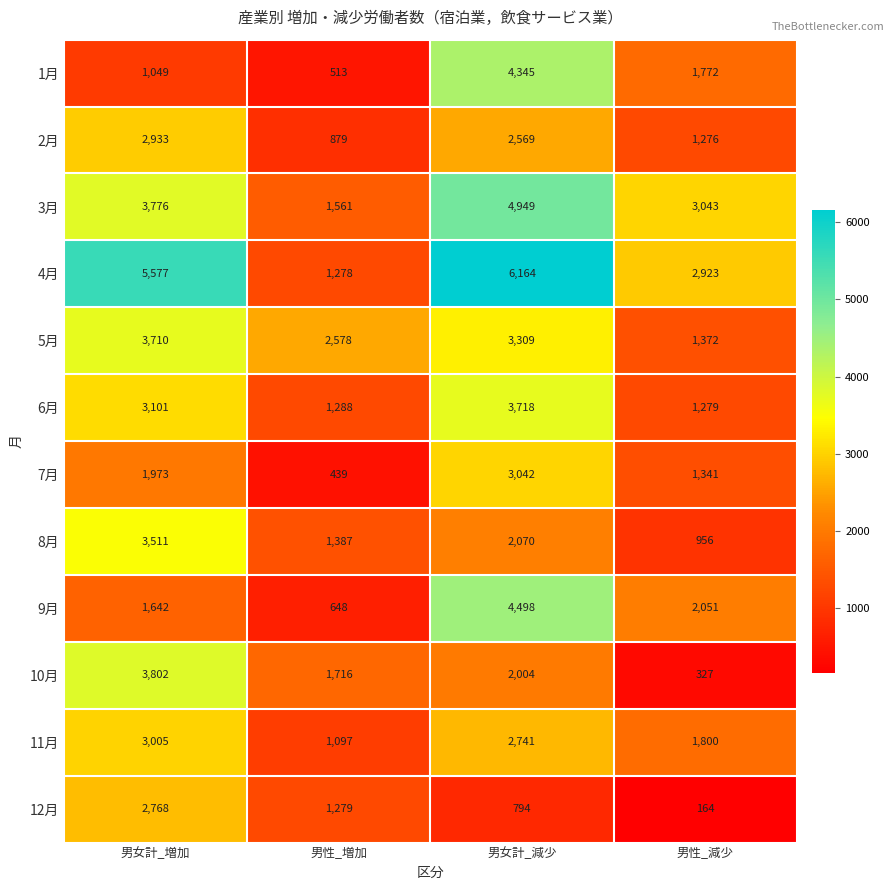

Count the 9月 values in the range 1642 to 4498.

3